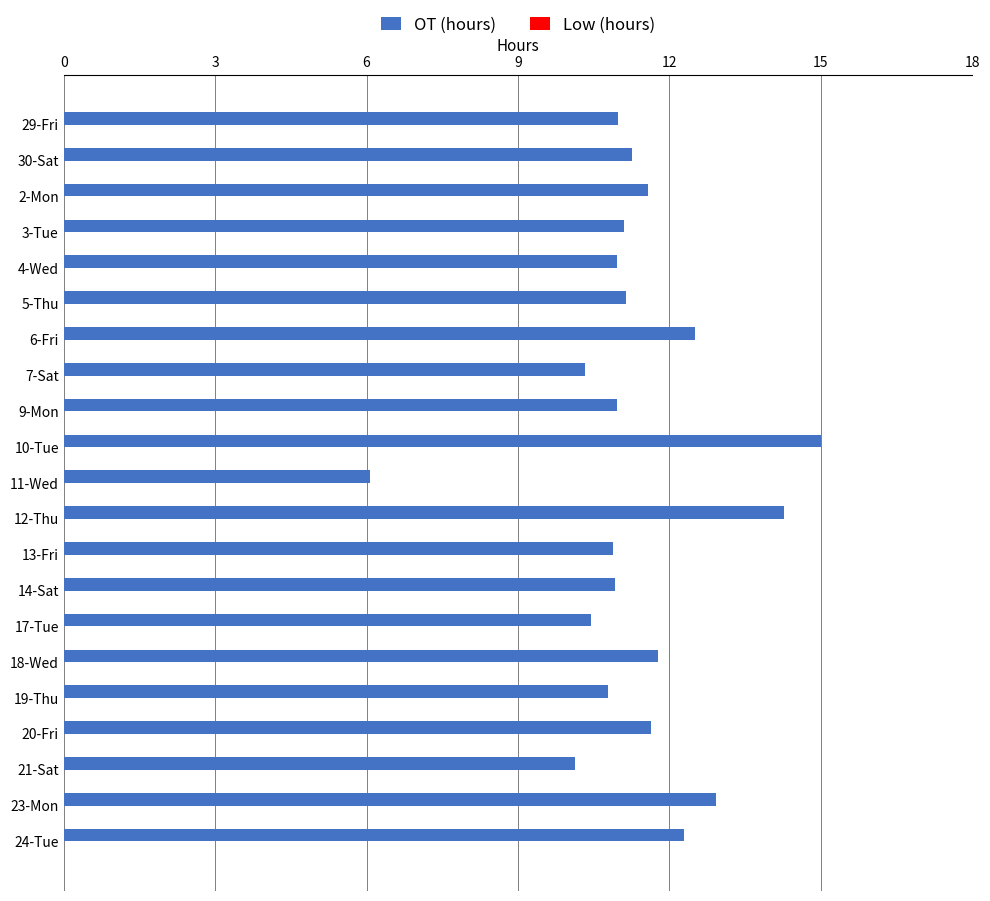

Read the value at 24-Tue.

12.3